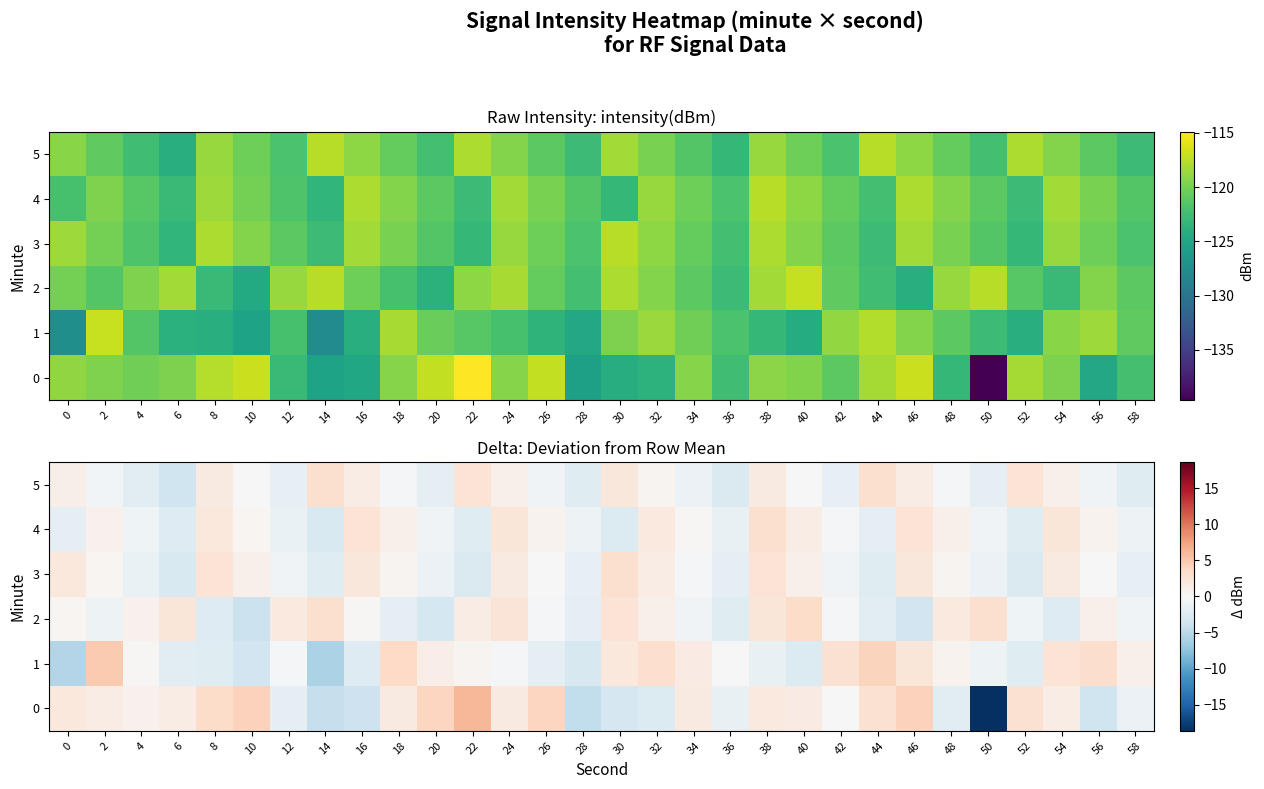

Which category has the highest value across all series?

22